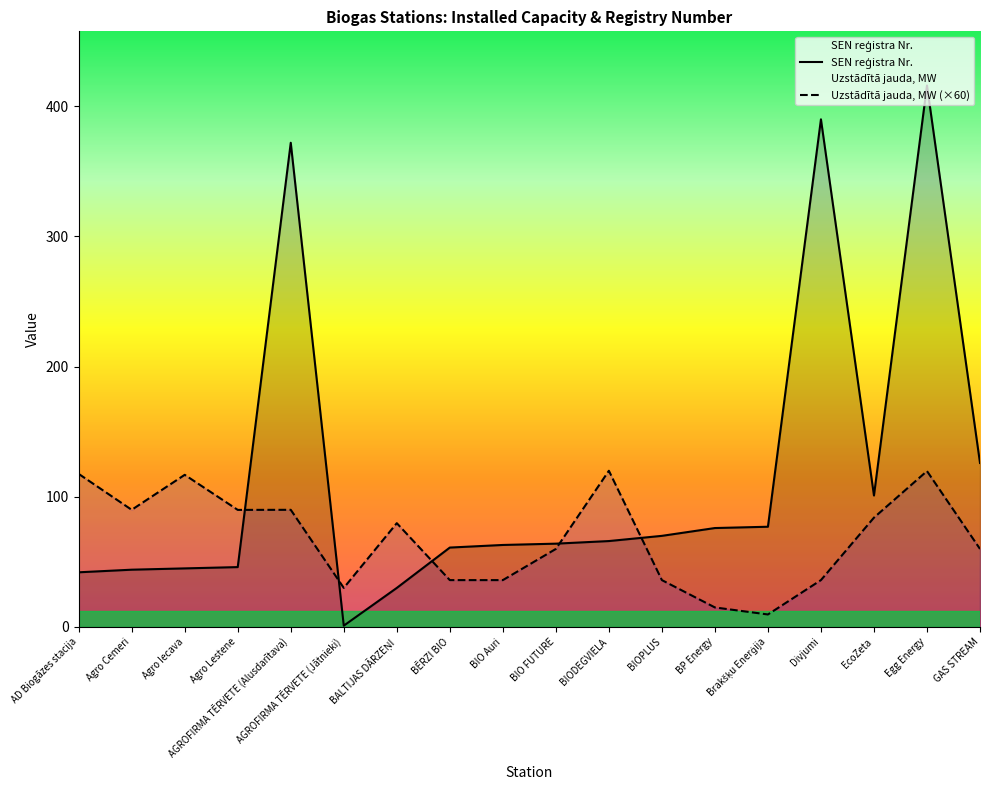

Is it true that Uzstādītā jauda, MW equals 30.0 at AGROFIRMA TĒRVETE (Jātnieki)?

True